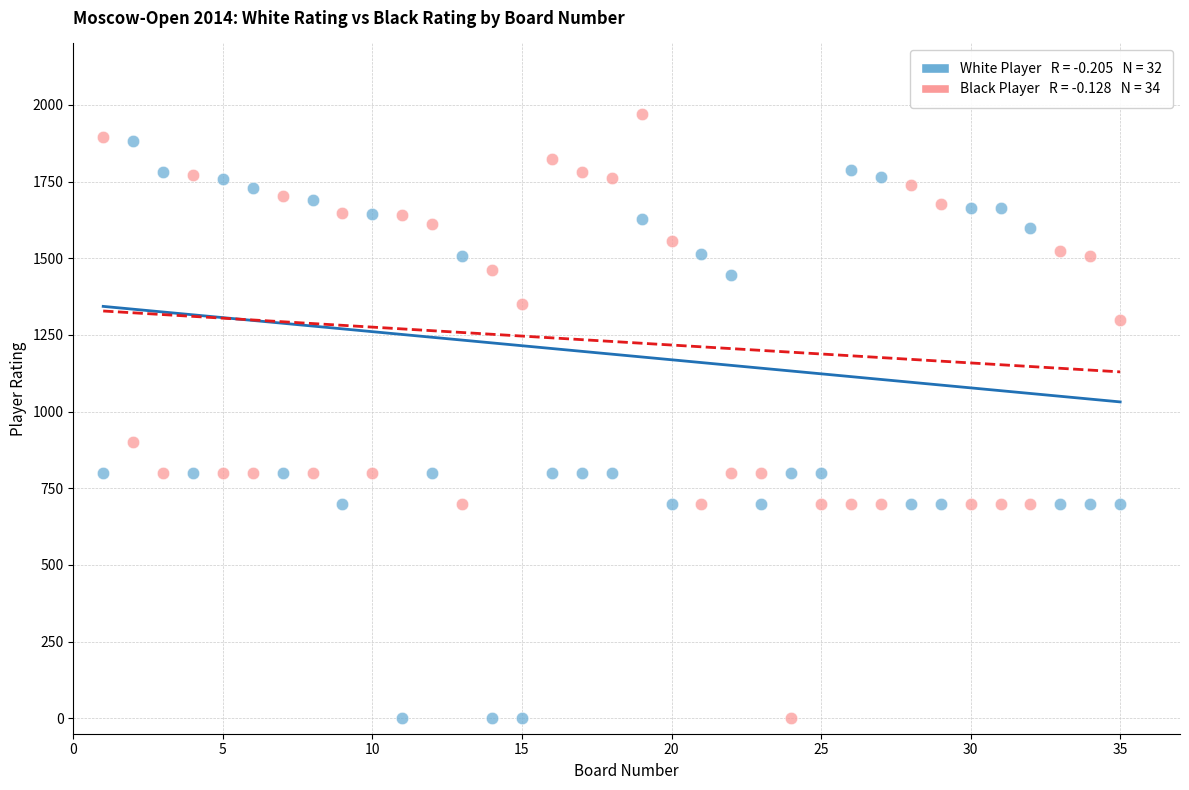

Across all data points, what is the range of Y values (max minus min)?

1970